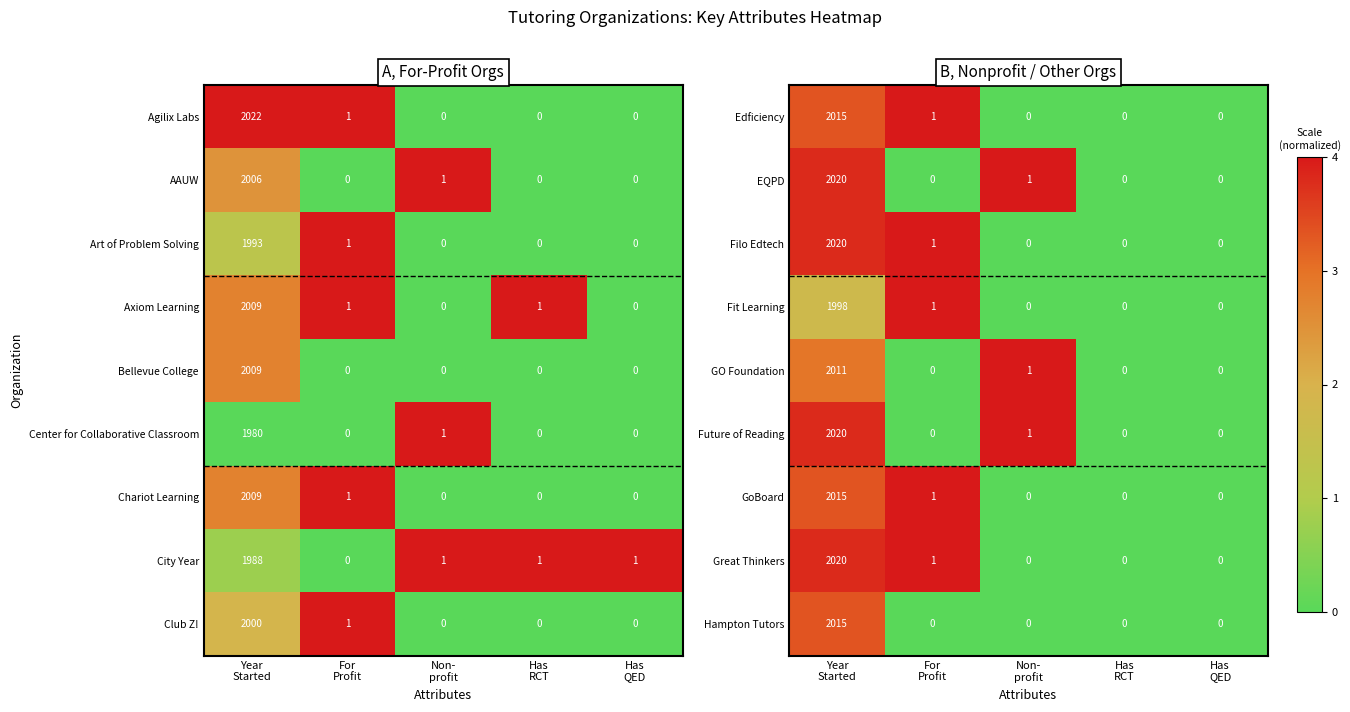

What is the highest value of the GO Foundation series?

2011